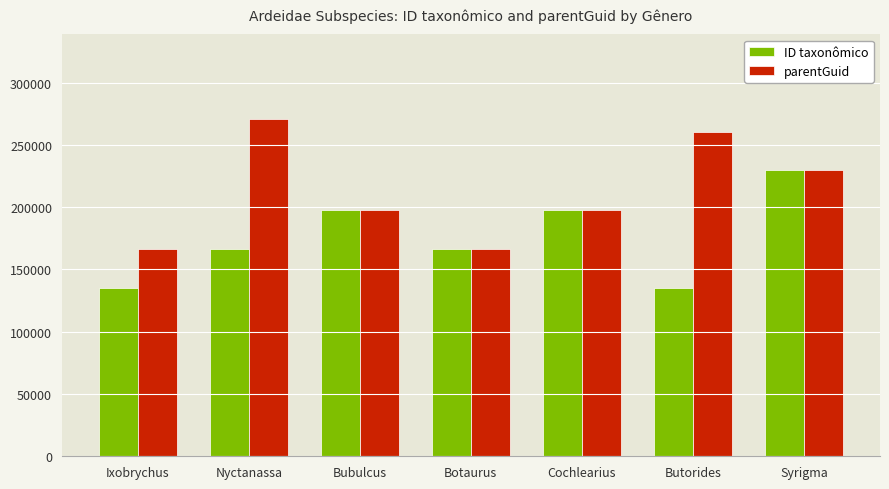

Which series changed the most between Botaurus and Cochlearius?

ID taxonômico